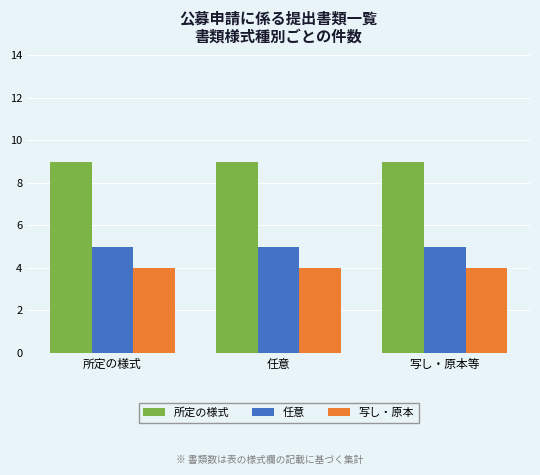

What is the label of the 2nd bar from the left?

任意